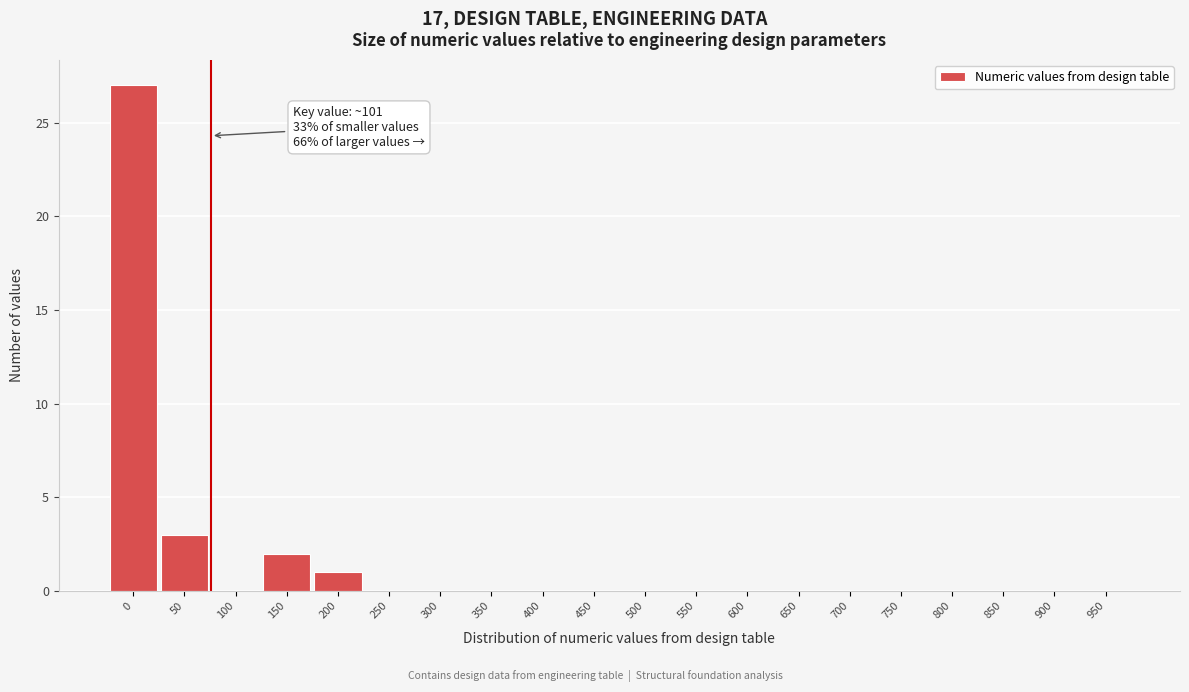

Reading left to right, what are all the values shown in this chart?

0=27	50=3	100=0	150=2	200=1	250=0	300=0	350=0	400=0	450=0	500=0	550=0	600=0	650=0	700=0	750=0	800=0	850=0	900=0	950=0